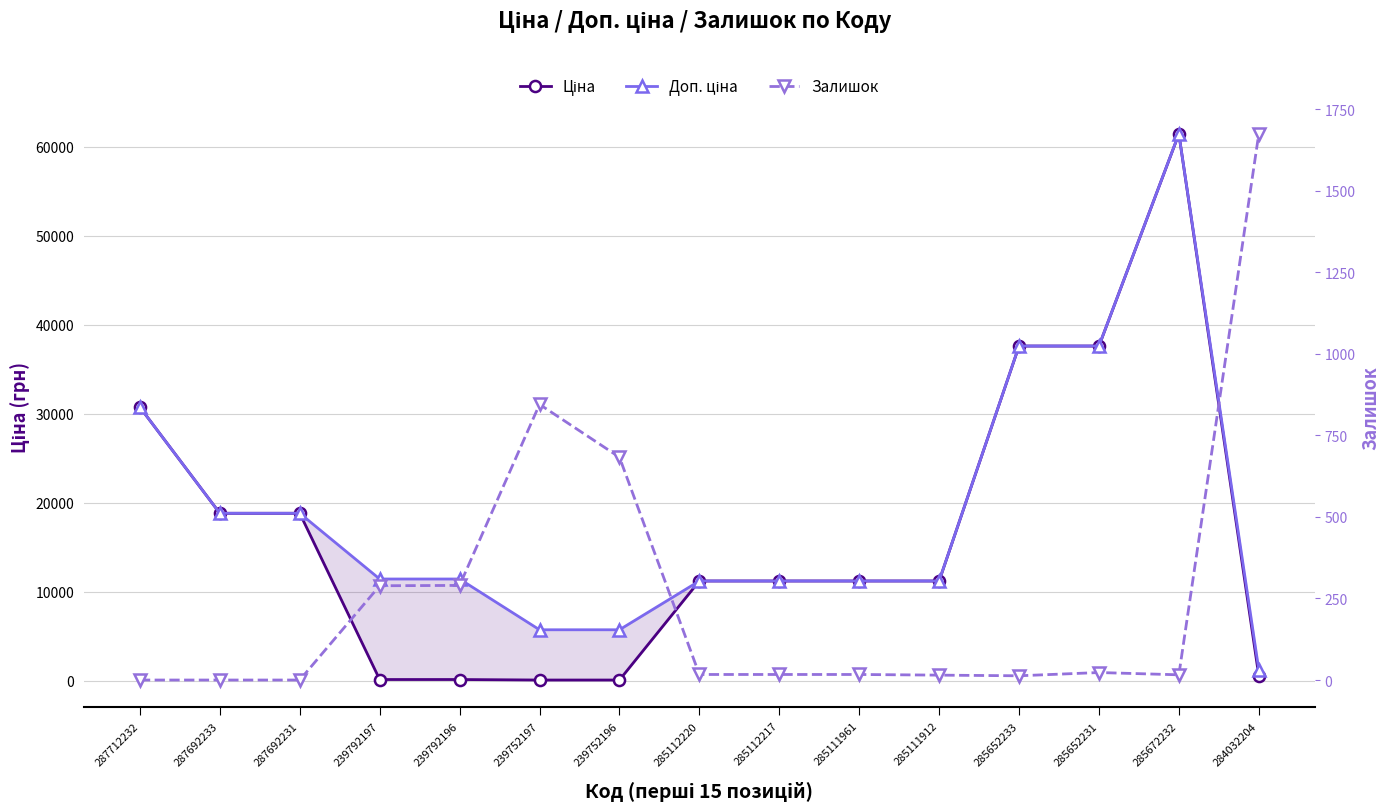

Between 287712232 and 285112217, which is larger?

287712232